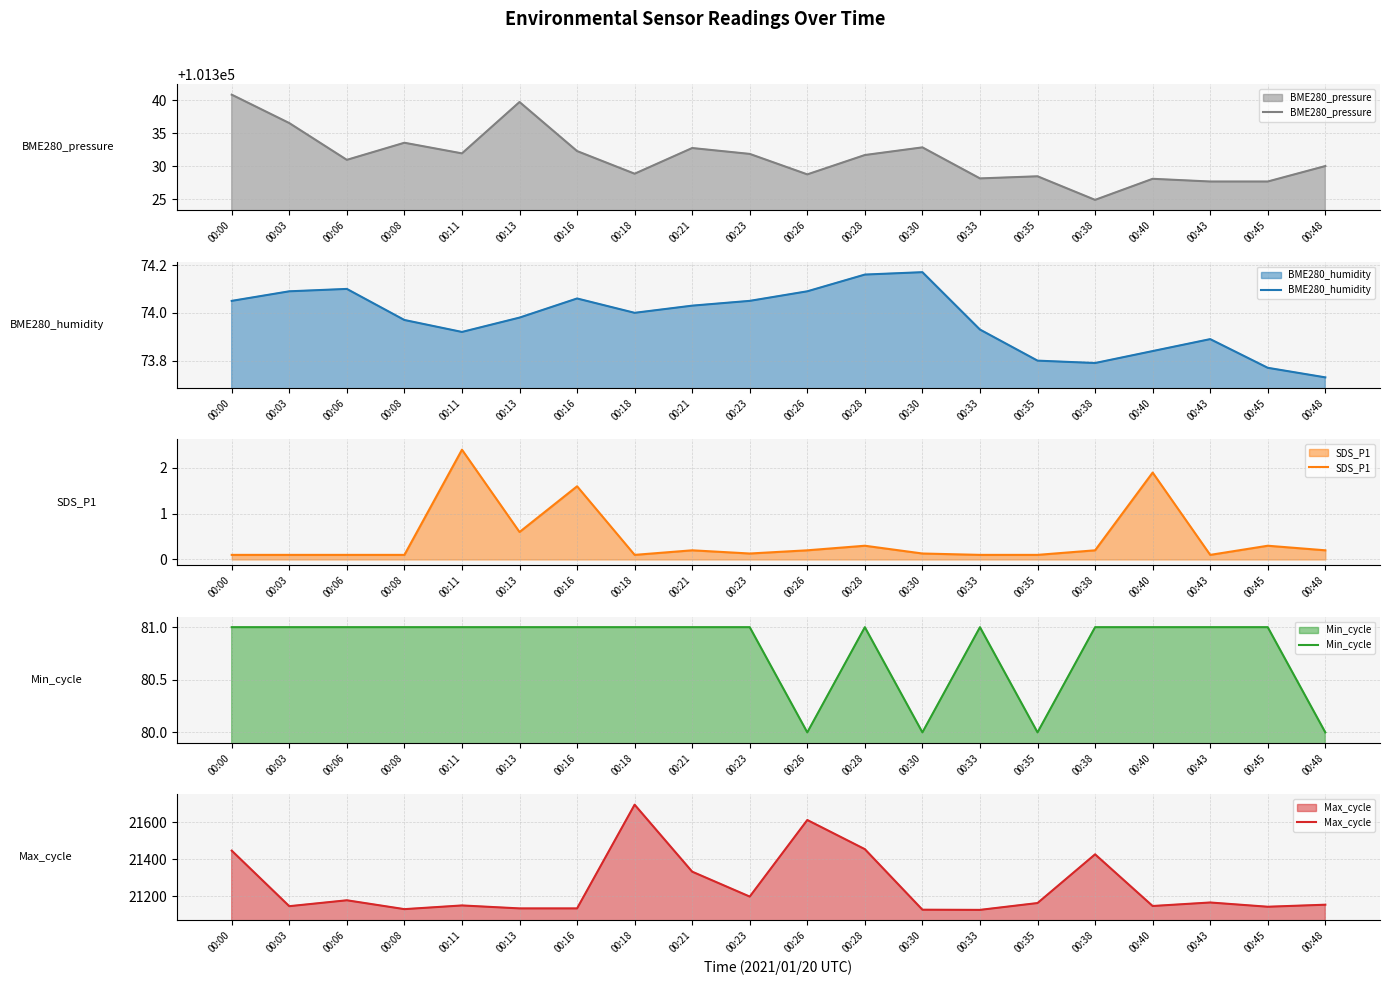

Rank the series by their maximum value, from lowest to highest.

SDS_P1, BME280_humidity, Min_cycle, Max_cycle, BME280_pressure